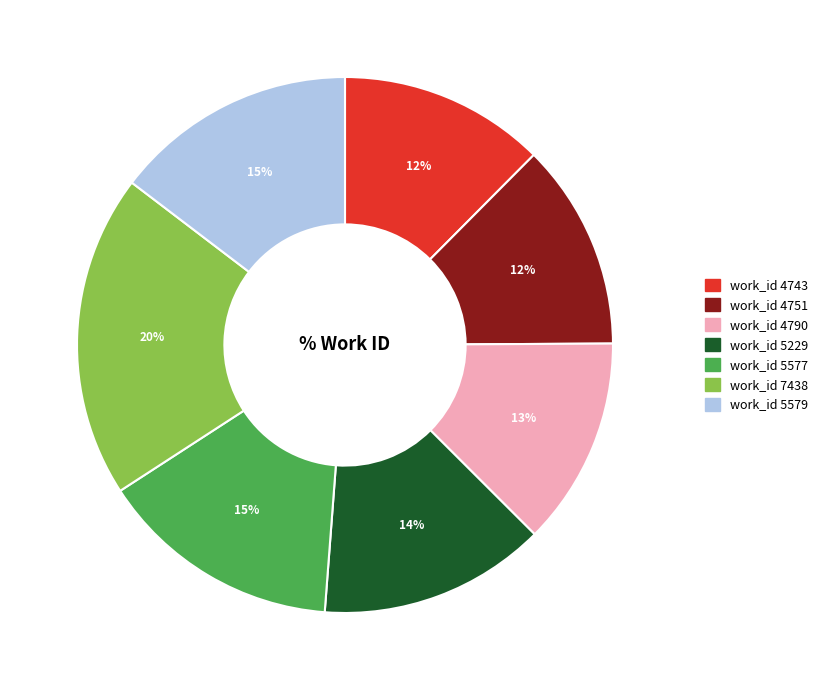

Does work_id 5579 represent more than half of the total?

No